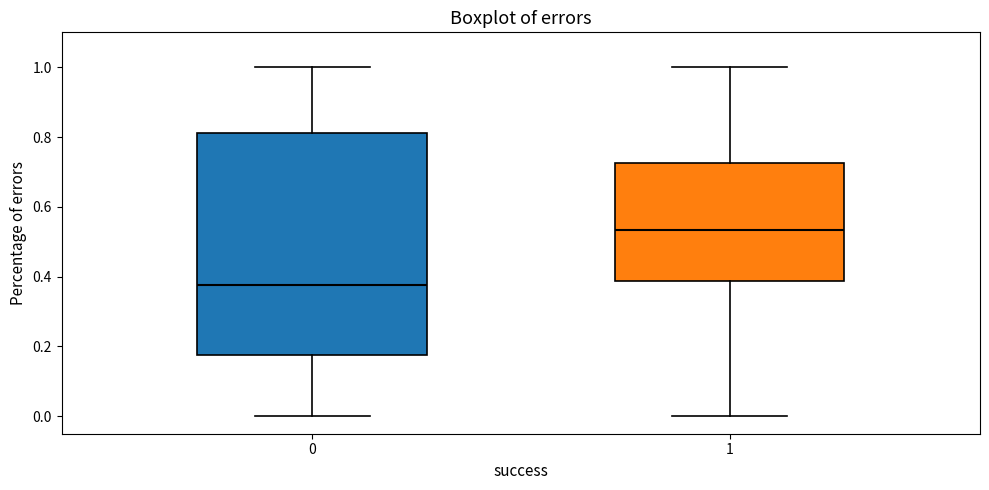

Reading left to right, transcribe this box plot: for each box, give where its median line is, the range the box spans, and where its two whiskers end, as read against the y-axis. The values are not printed on the chart, so give them approximately, as read against the axis.

0: median 0.38, box 0.18 to 0.82, whiskers 0.00 to 1.00
1: median 0.54, box 0.38 to 0.72, whiskers 0.00 to 1.00